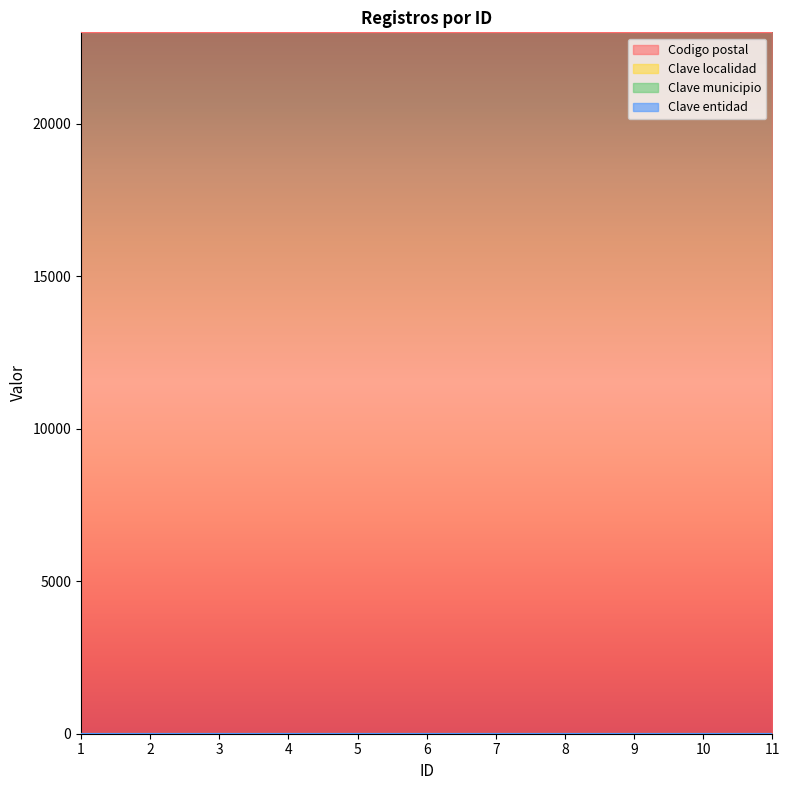

True or false: Clave entidad and Clave localidad cross at least once.

False